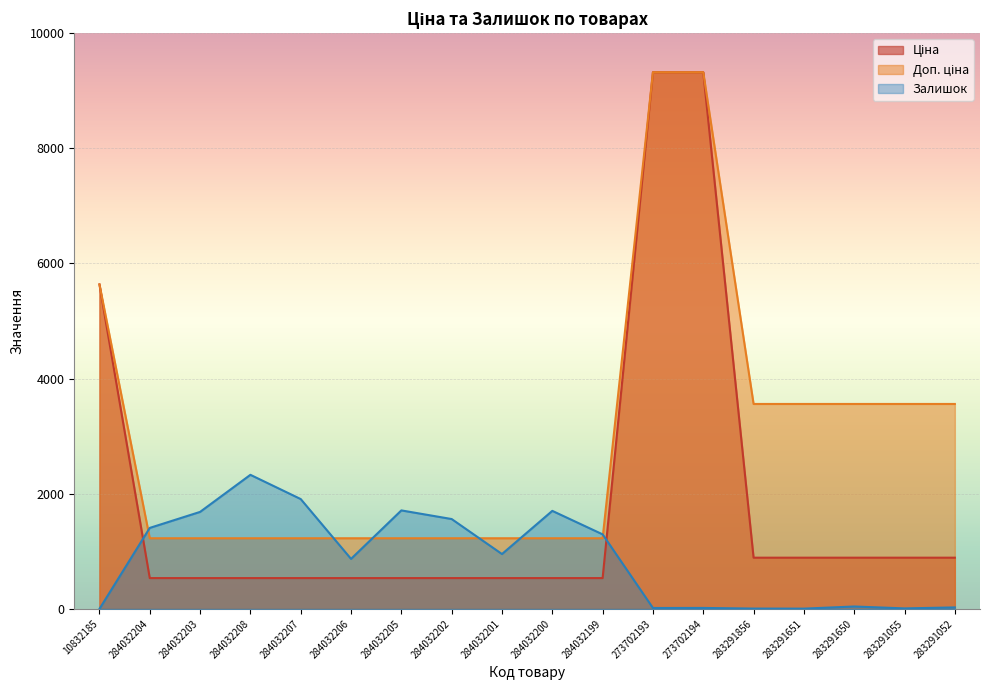

What is the label of the 1st point from the right?

283291052